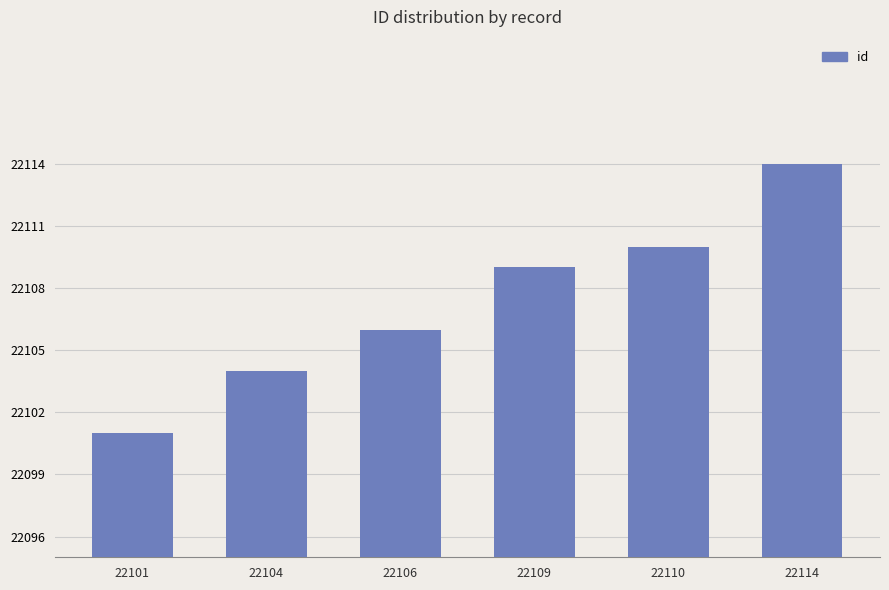

At which category does the chart reach its peak across all series?

22114